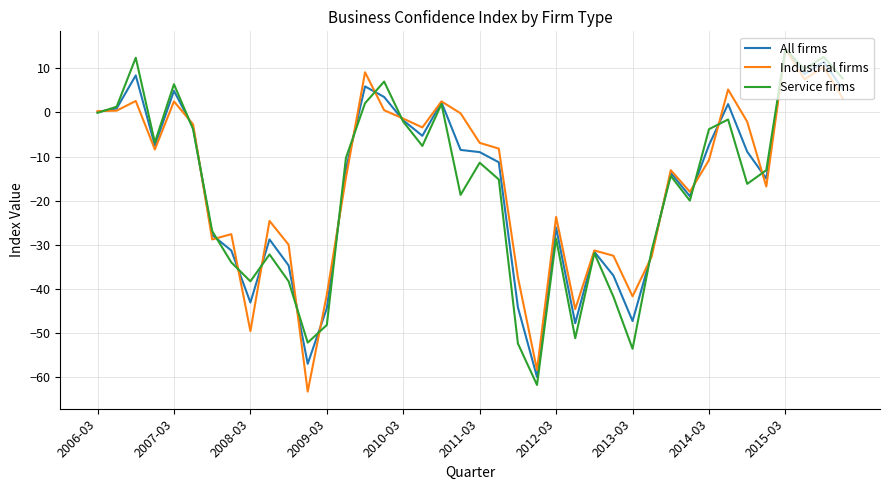

What is the highest value of the Industrial firms series?

14.4